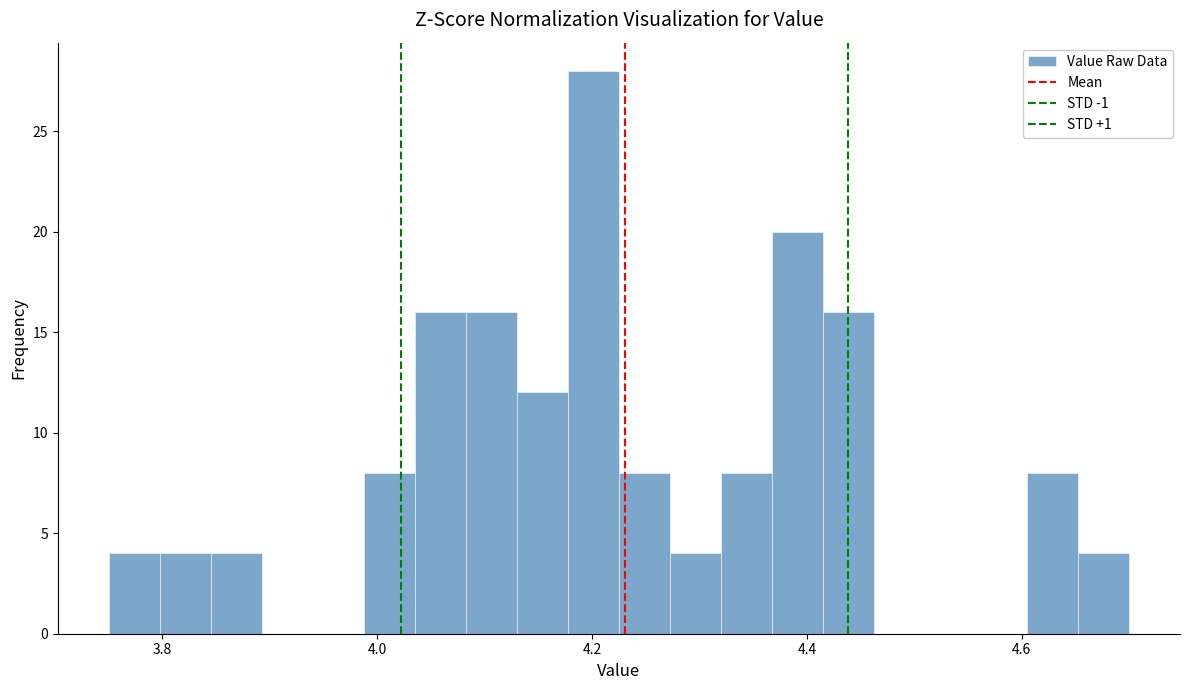

Around what value on the x-axis is the tallest bar? Give the approximate position of its centre, as read against the axis.

4.20